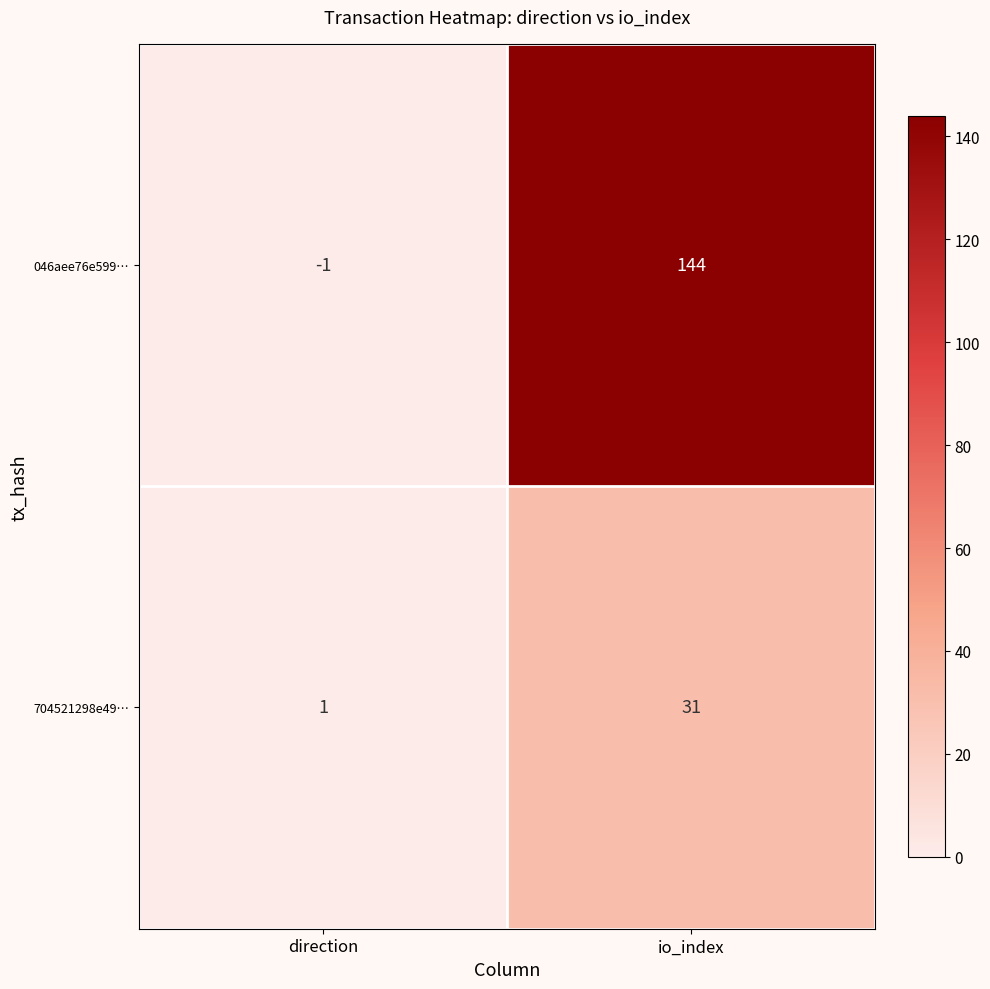

How many distinct data groups are displayed?

2